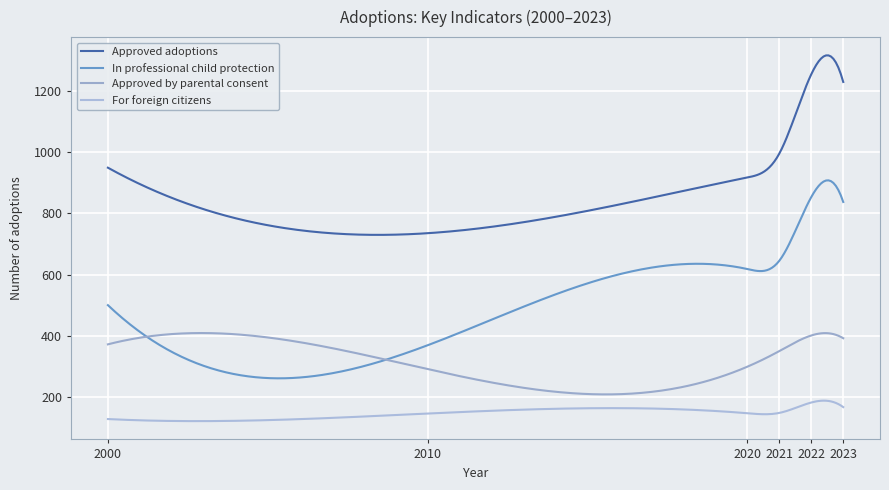

Which category has the lowest value across all series?

2000